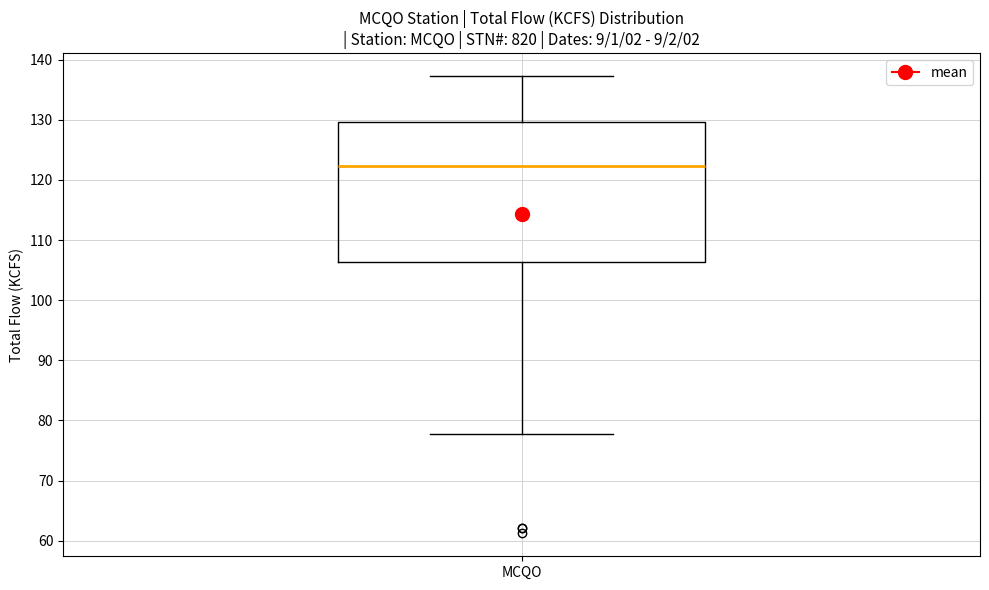

Transcribe this box plot: give where the median line is, the range the box spans, and where the two whiskers end, as read against the y-axis. The values are not printed on the chart, so give them approximately, as read against the axis.

median 122, box 106 to 130, whiskers 78 to 137